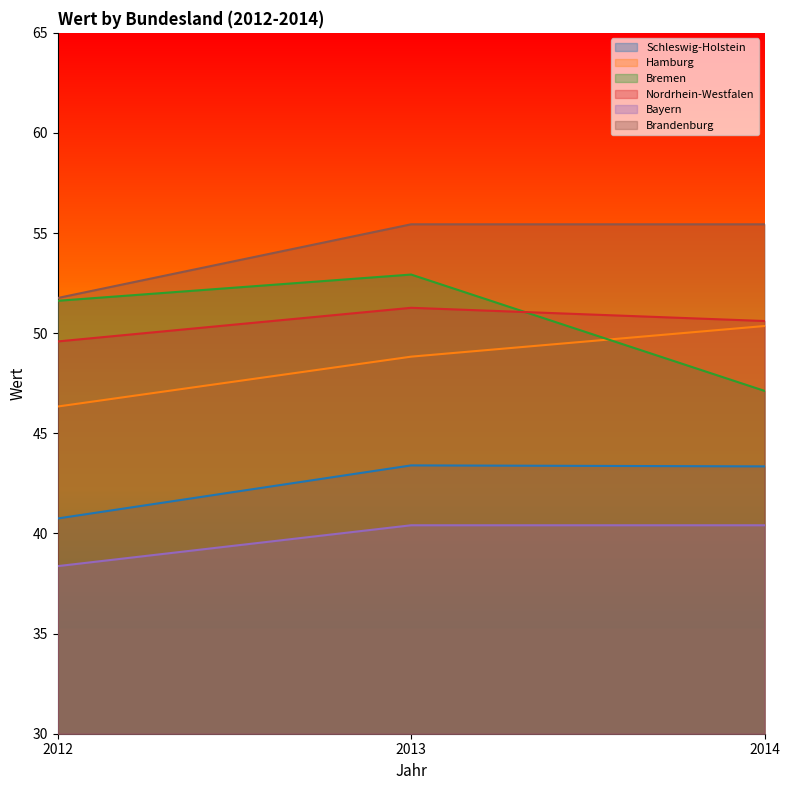

What value does the Brandenburg series have at 2014?

55.4